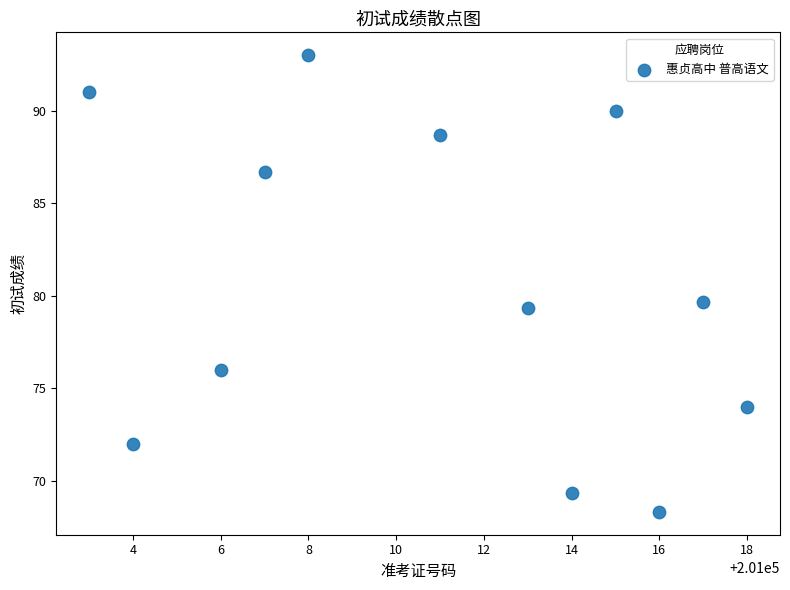

What is the average Y value?

80.7